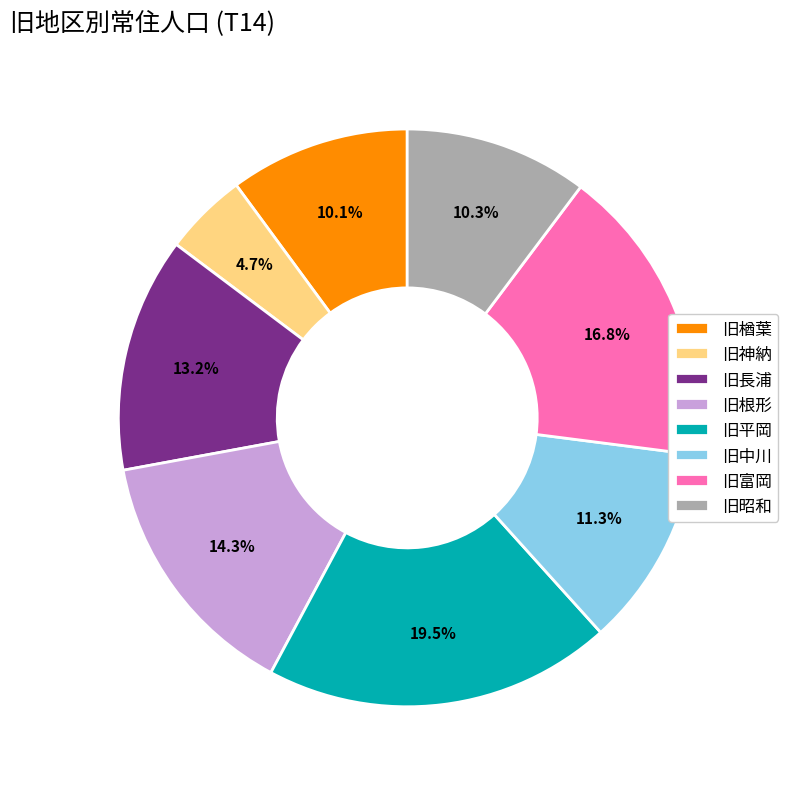

To the nearest percent, what portion does 旧楢葉 represent?

10%